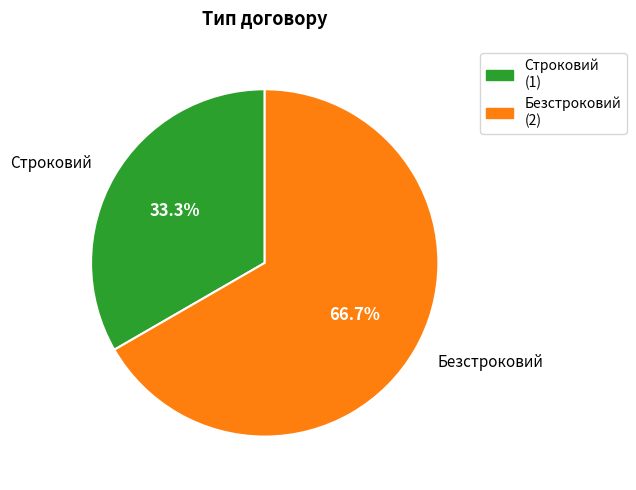

What is the majority slice?

Безстроковий